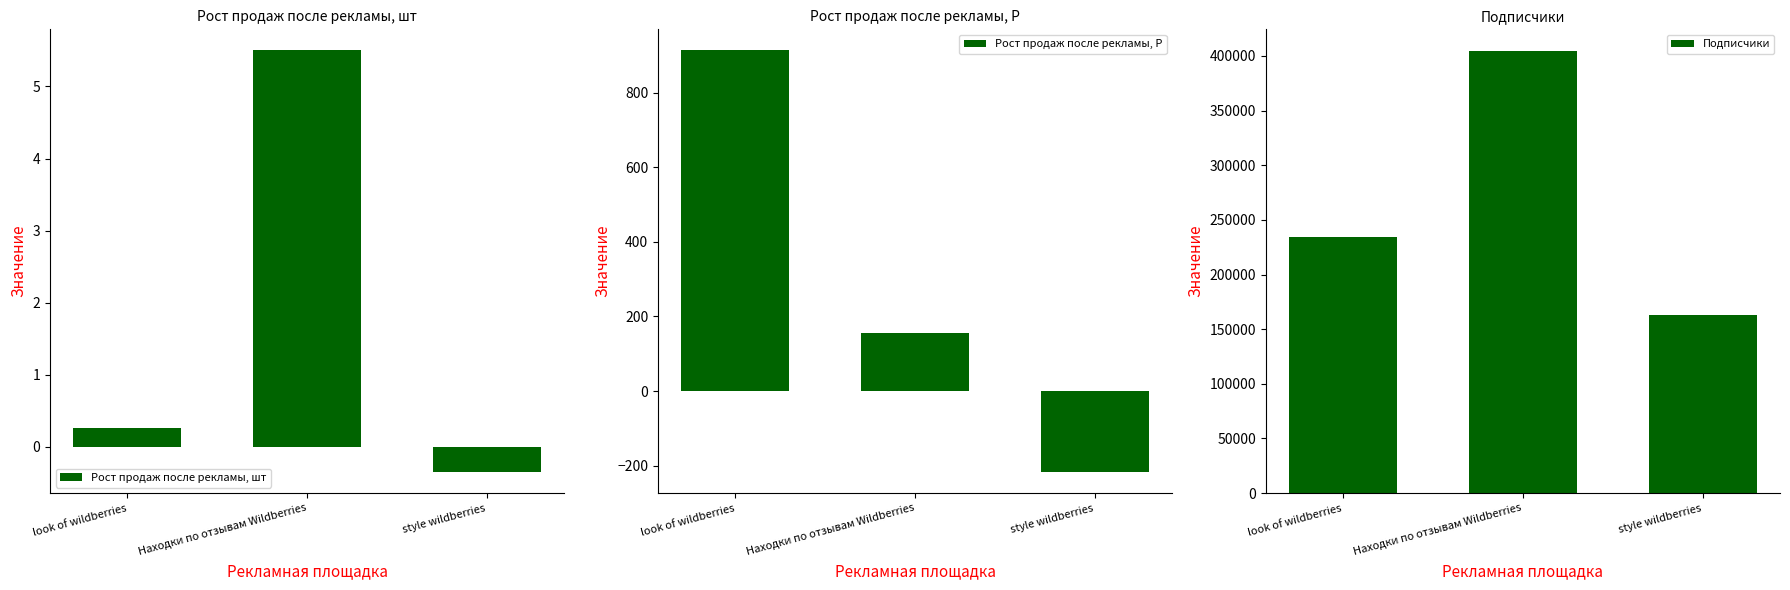

Which series has the widest spread of values?

Подписчики